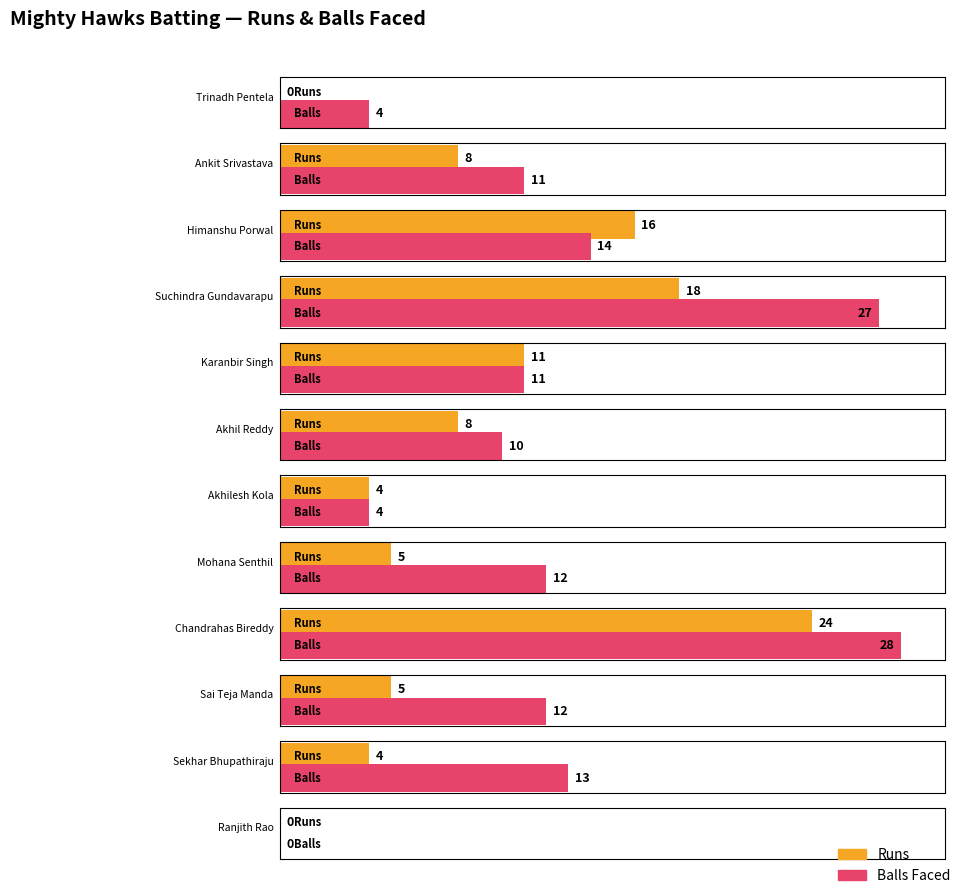

How many data points in Runs are above 8?

4